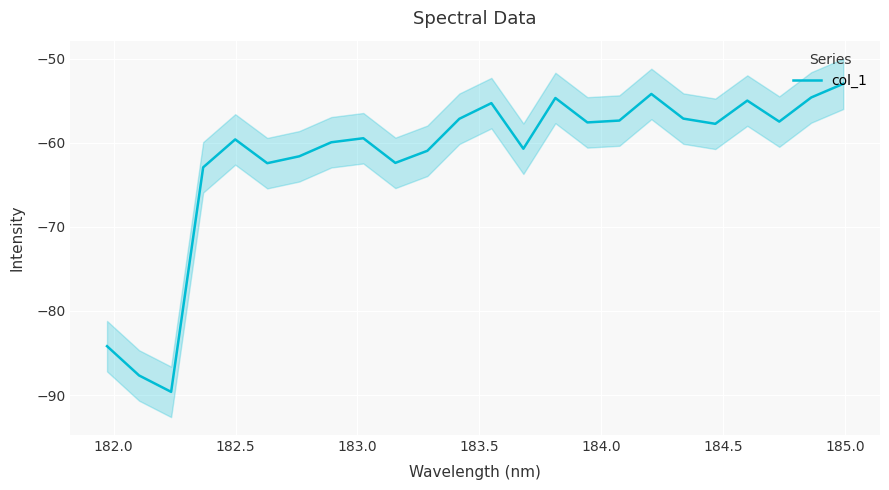

How many interior local valleys (lower than both neighbors) does the data have?

7